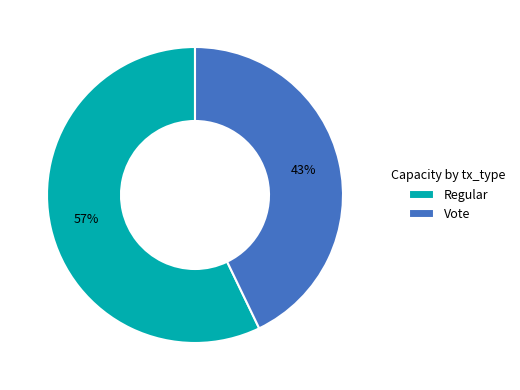

Is Regular the majority of the pie?

Yes